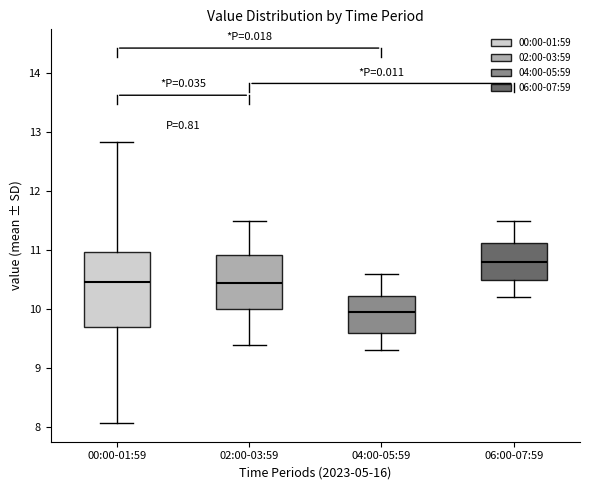

Comparing the boxes themselves (not the whiskers), which one is the tallest?

00:00-01:59